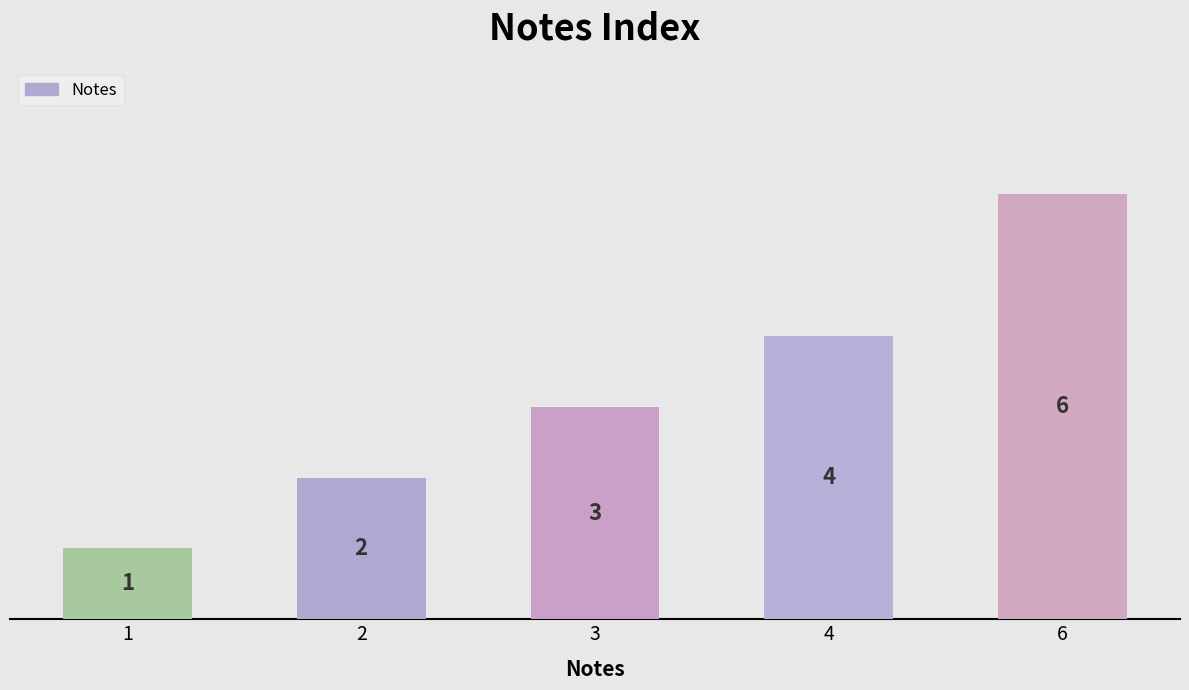

Which has a higher value, 6 or 4?

6